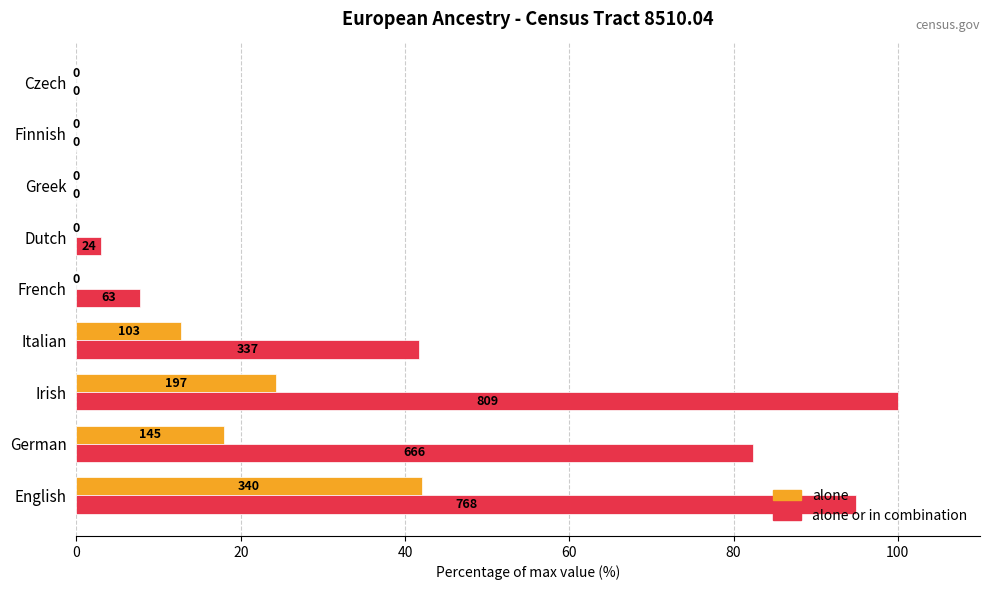

What is the maximum value shown in the chart?

100.0